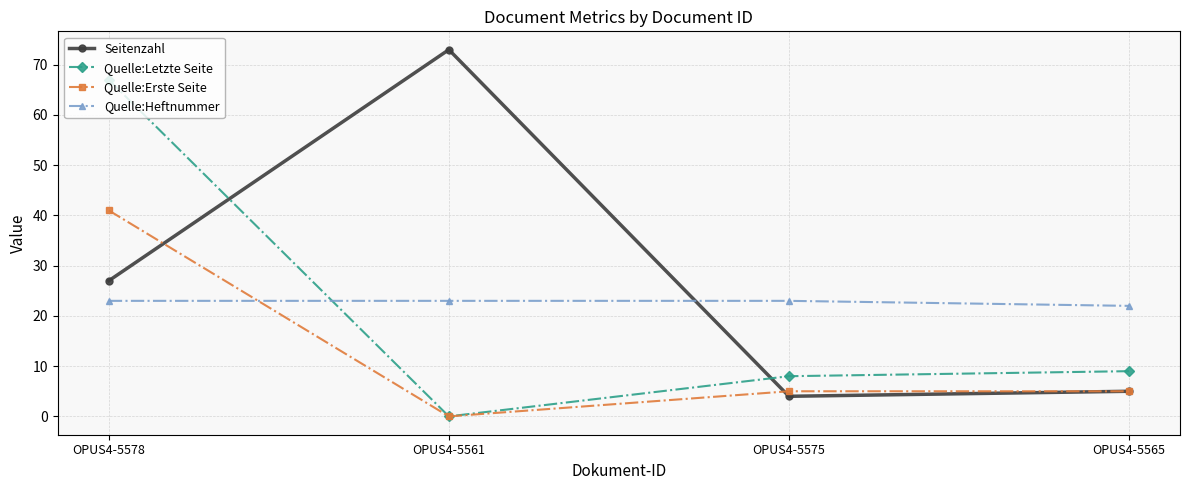

The value of Quelle:Erste Seite at OPUS4-5561 is -21. True or false?

False